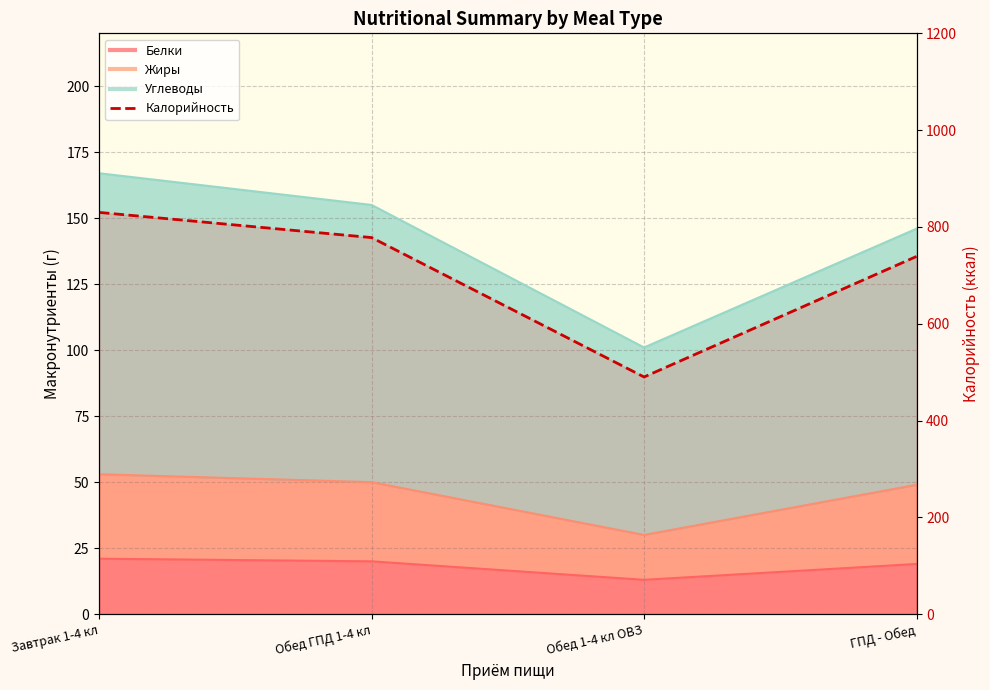

Reading left to right, what are all the values shown in this chart?

830	778	490	739